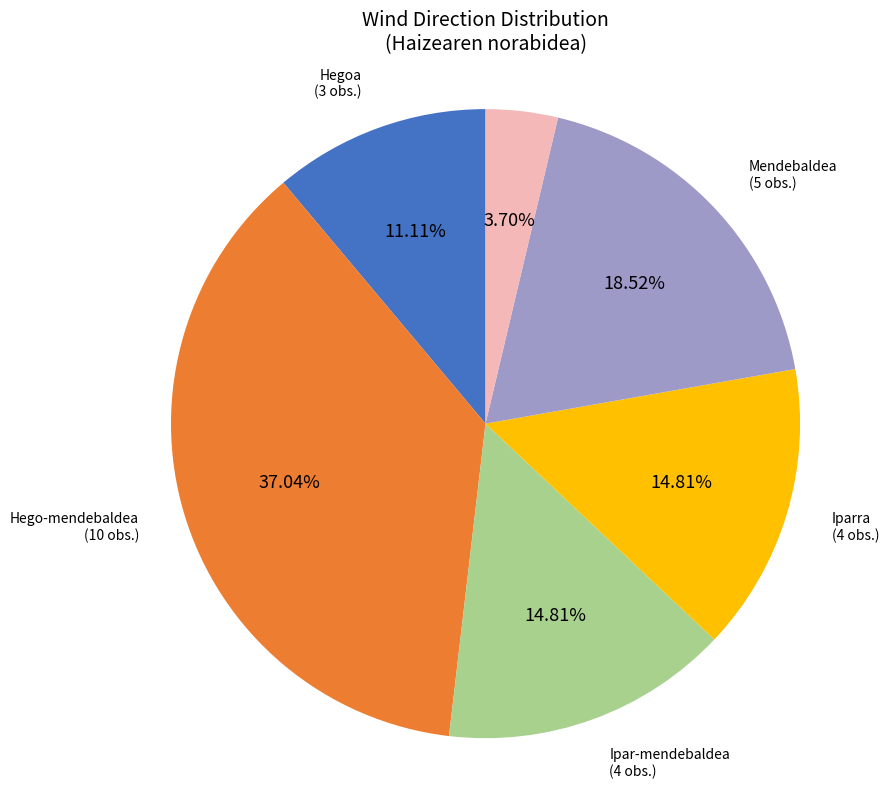

Does any single category account for the majority?

No